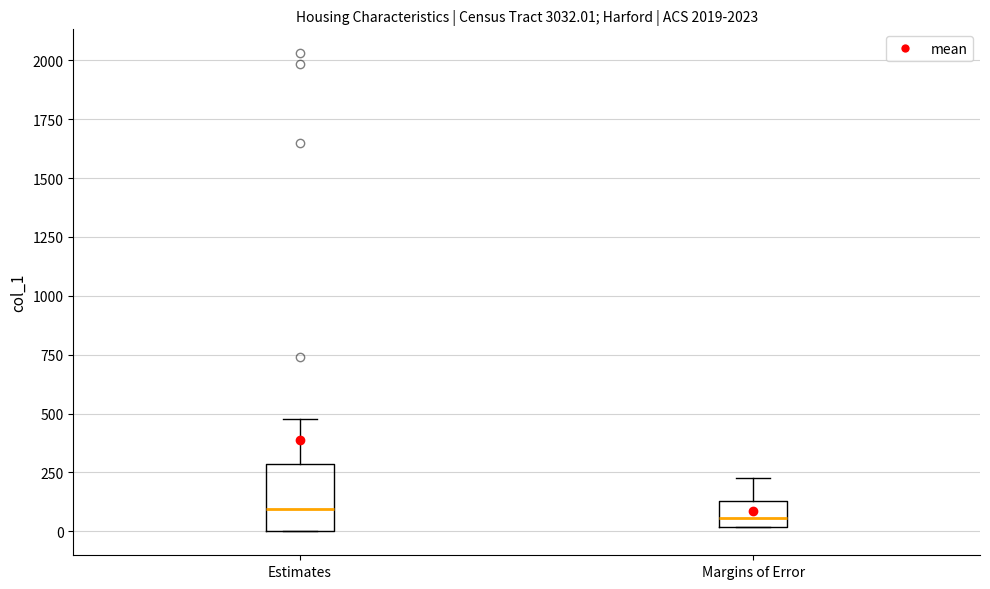

Reading left to right, transcribe this box plot: for each box, give where its median line is, the range the box spans, and where its two whiskers end, as read against the y-axis. The values are not printed on the chart, so give them approximately, as read against the axis.

Estimates: median 100, box 0 to 300, whiskers 0 to 500
Margins of Error: median 50, box 0 to 150, whiskers 0 to 250